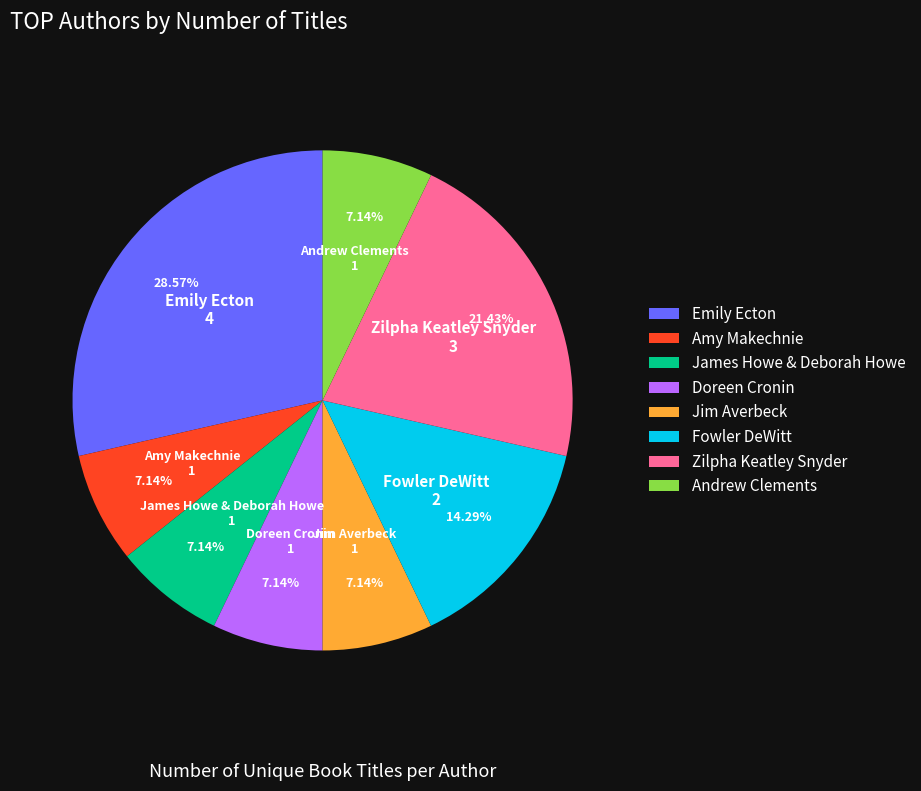

Is there any slice that represents more than half of the pie?

No